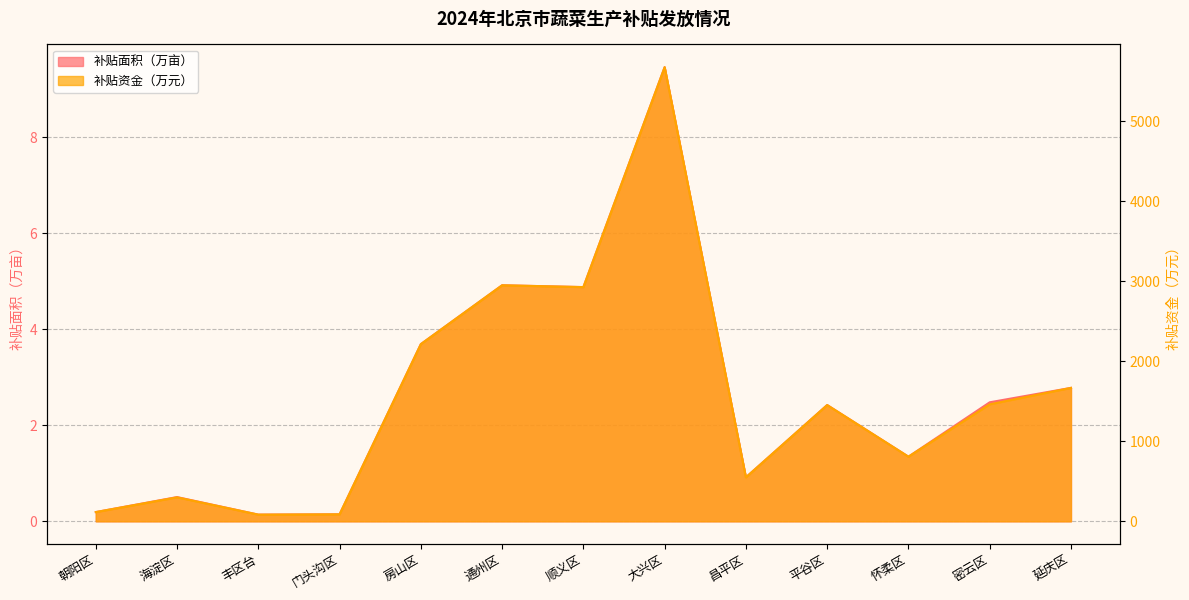

List the series in order of their peak value, lowest first.

补贴面积（万亩）, 补贴资金（万元）